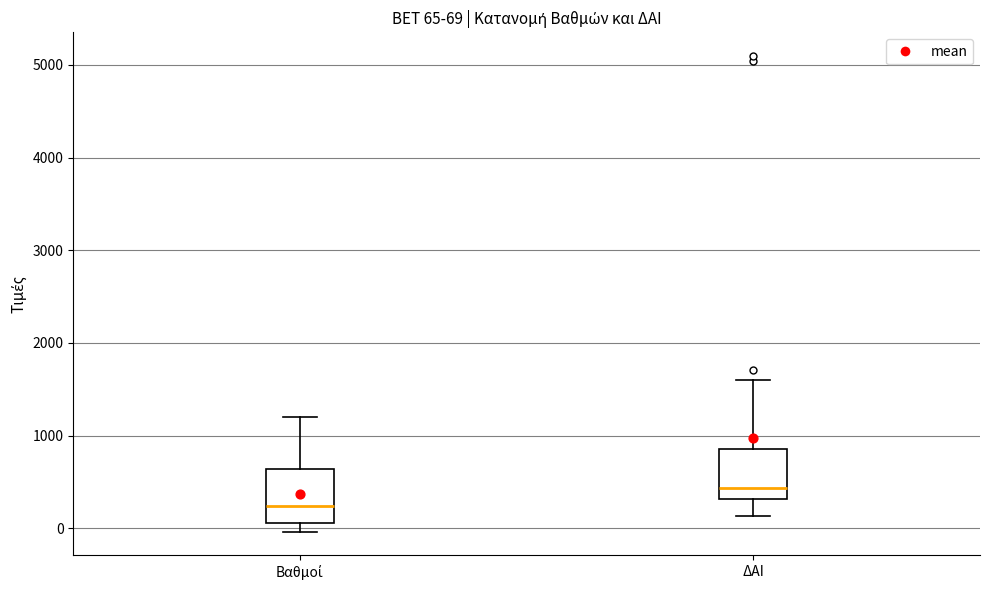

Which box has the lowest median line?

Βαθμοί